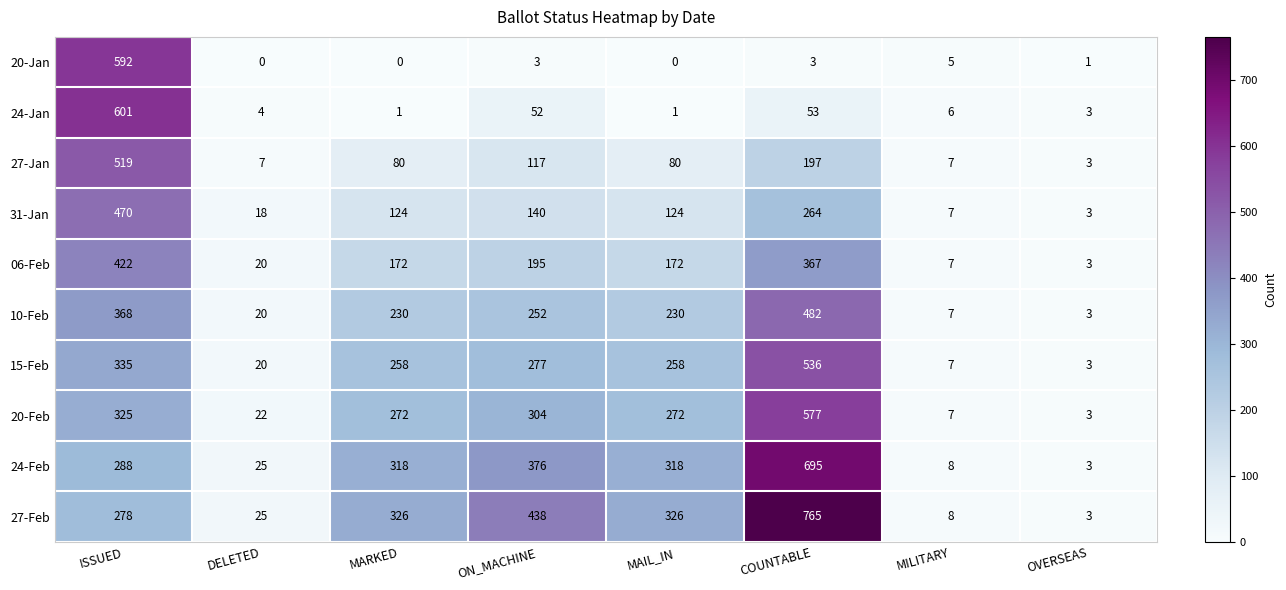

True or false: 27-Feb has a value of 25 at DELETED.

True